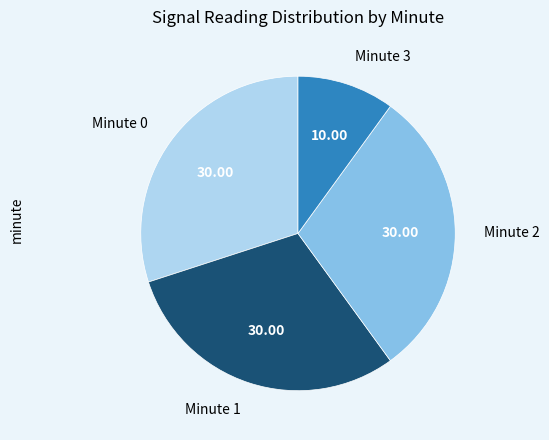

Combined, do Minute 2 and Minute 0 account for over 50%?

Yes